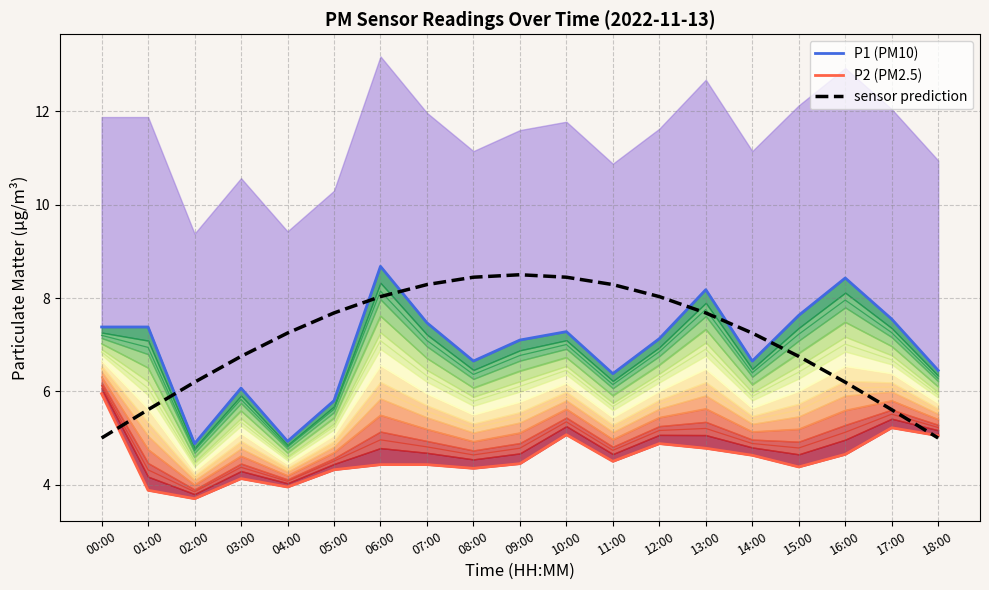

What is the label of the 16th point from the right?

03:00